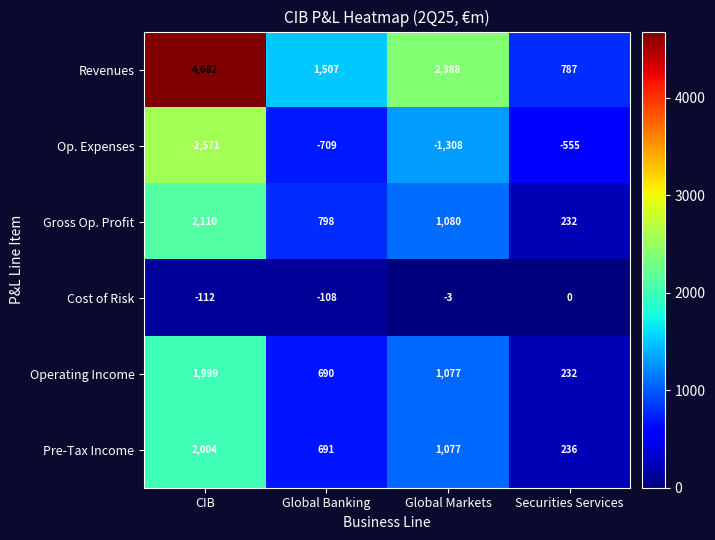

At which category is the sum across all series the highest?

CIB